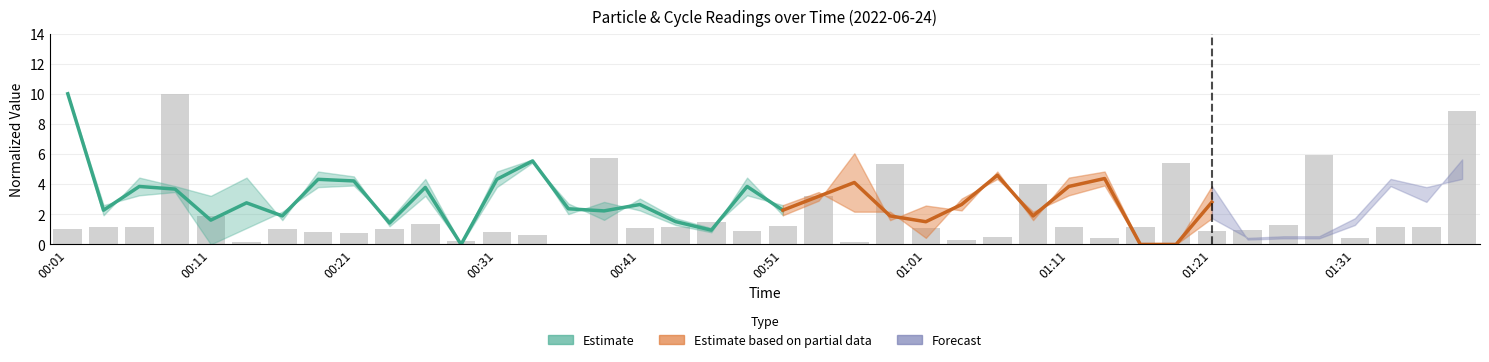

Where does the data first go above 1?

00:01